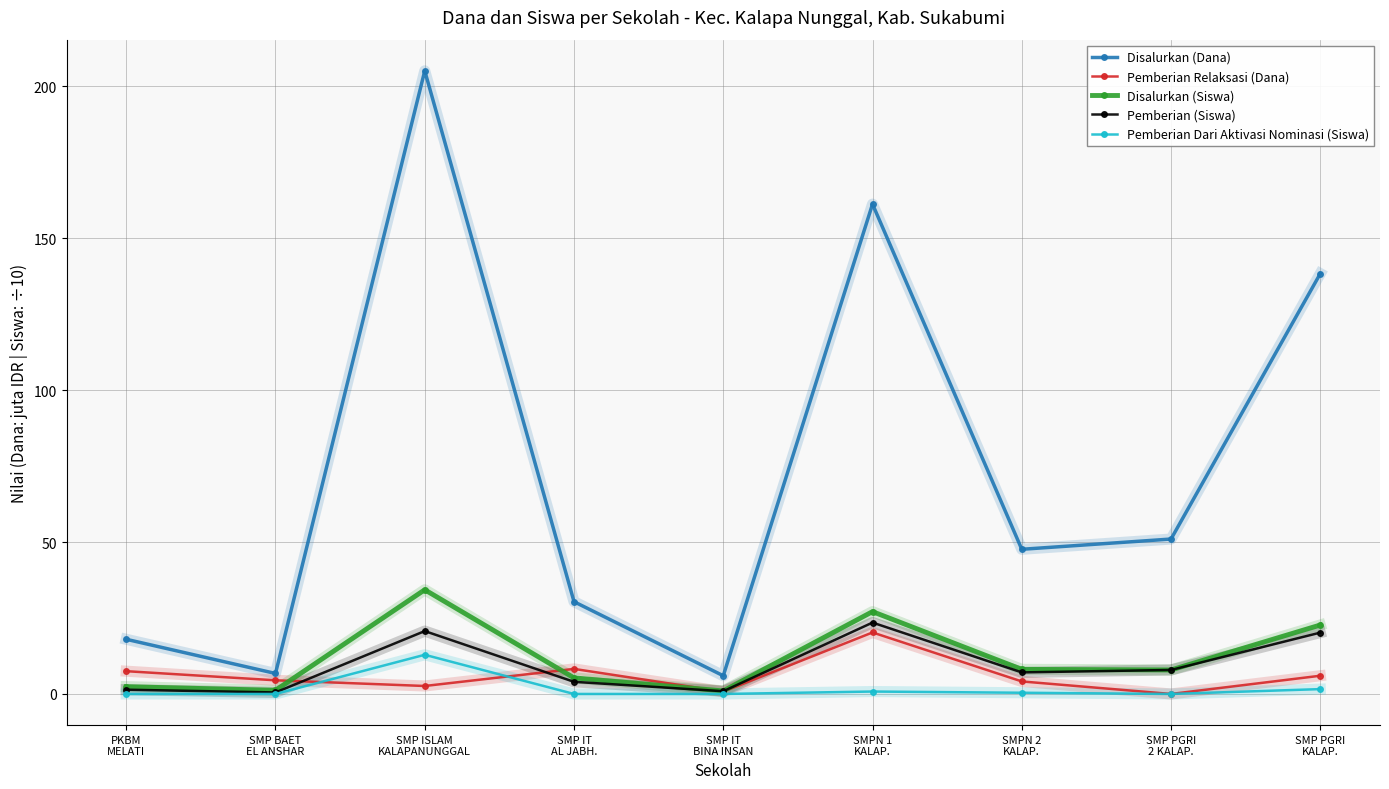

What is the approximate value of Pemberian (Siswa) at SMP IT
BINA INSAN?

0.9